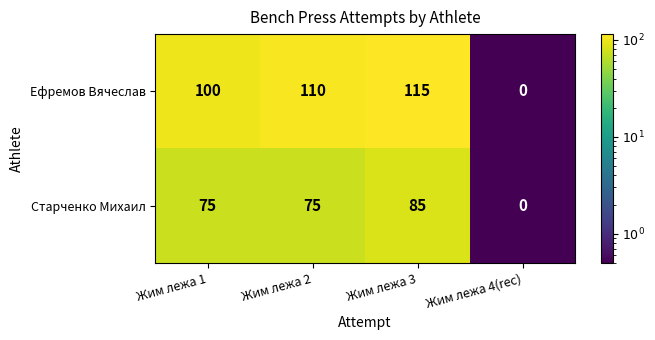

Is it true that Старченко Михаил equals 46 at Жим лежа 2?

False